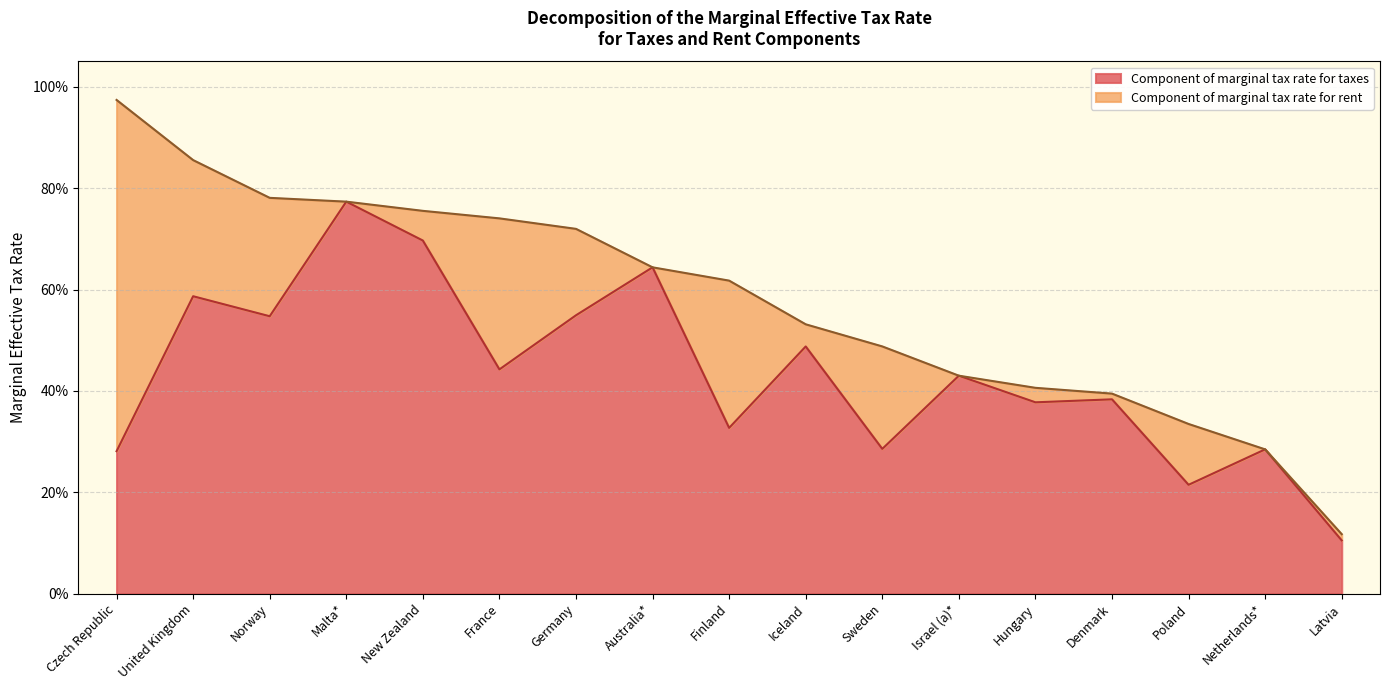

List the series in order of their overall mean, lowest first.

Component of marginal tax rate for rent, Component of marginal tax rate for taxes